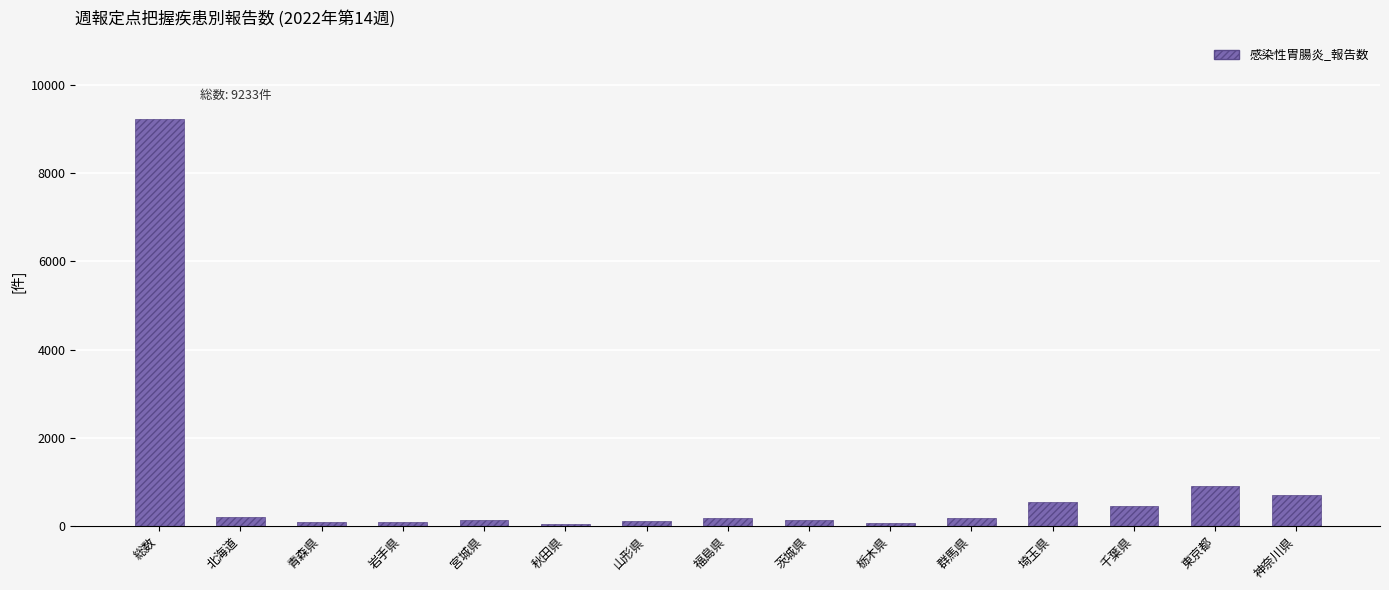

At which category does the chart reach its peak across all series?

総数